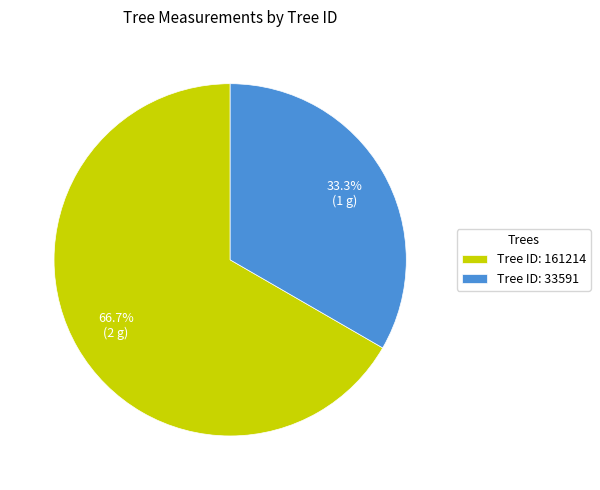

Rank the categories by value from highest to lowest.

Tree ID: 161214, Tree ID: 33591